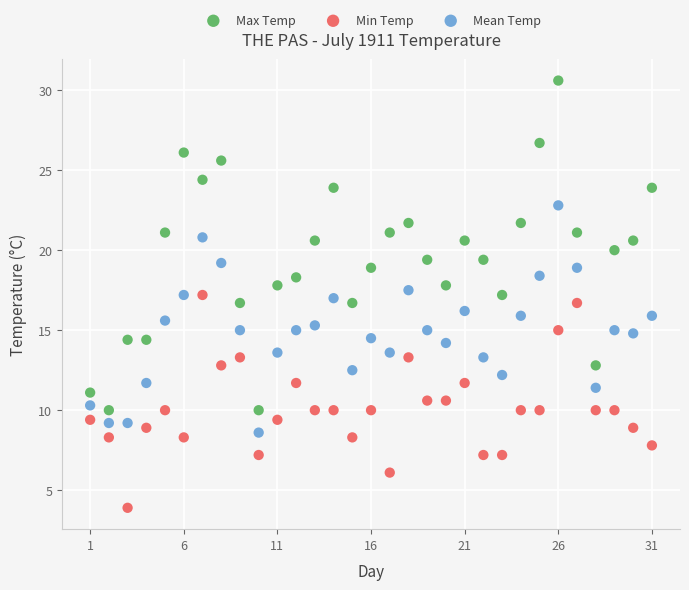

What are all the series names shown in the legend?

Max Temp, Min Temp, Mean Temp